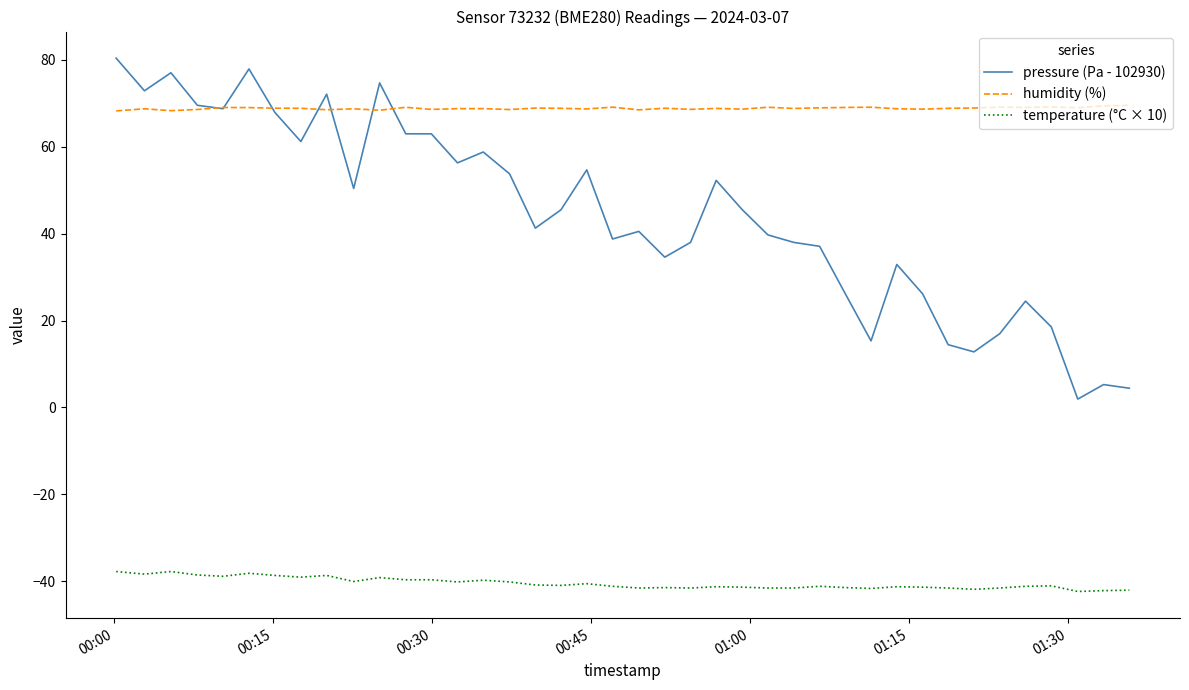

True or false: humidity (%) and temperature (°C × 10) cross at least once.

False